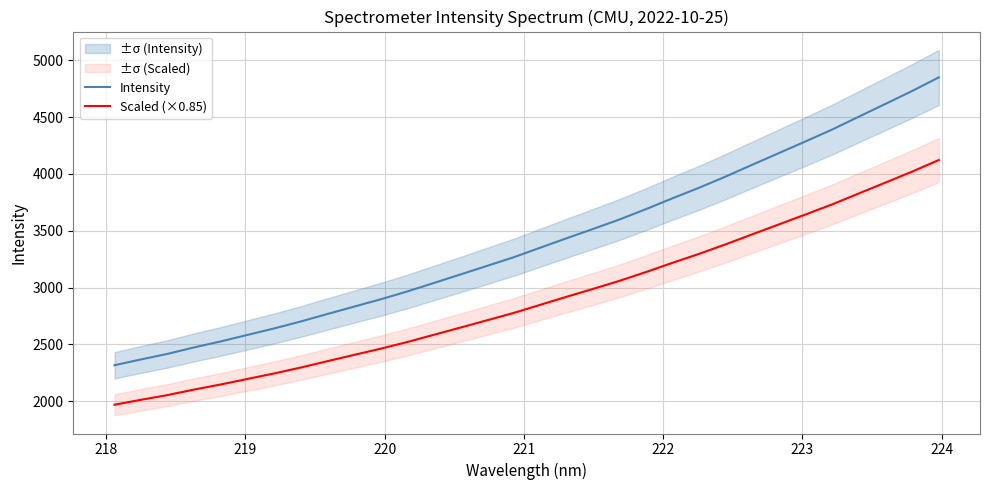

What is the spread (max minus min) of values at 223?

396.1